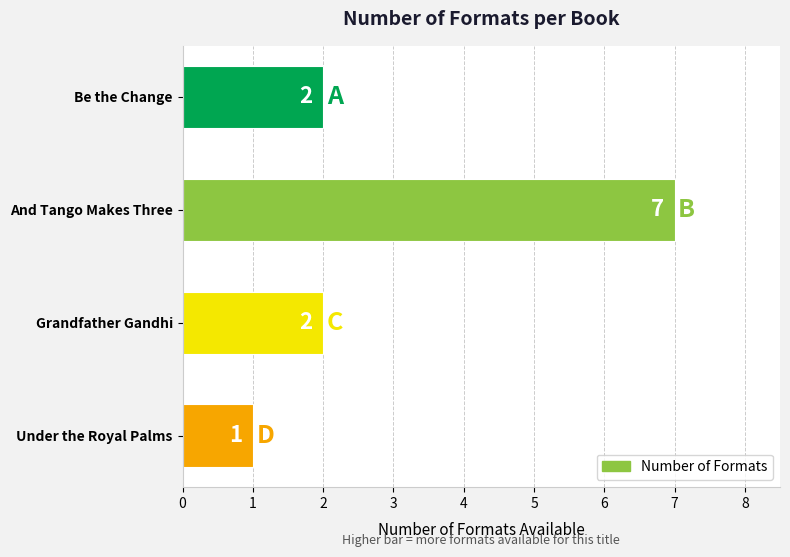

How many values are between 2 and 7?

3